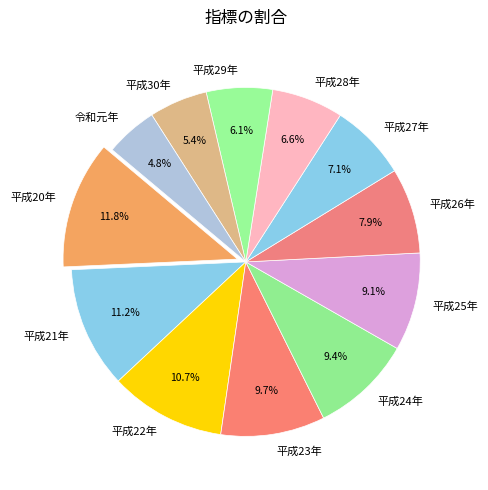

How many slices are in this pie chart?

12